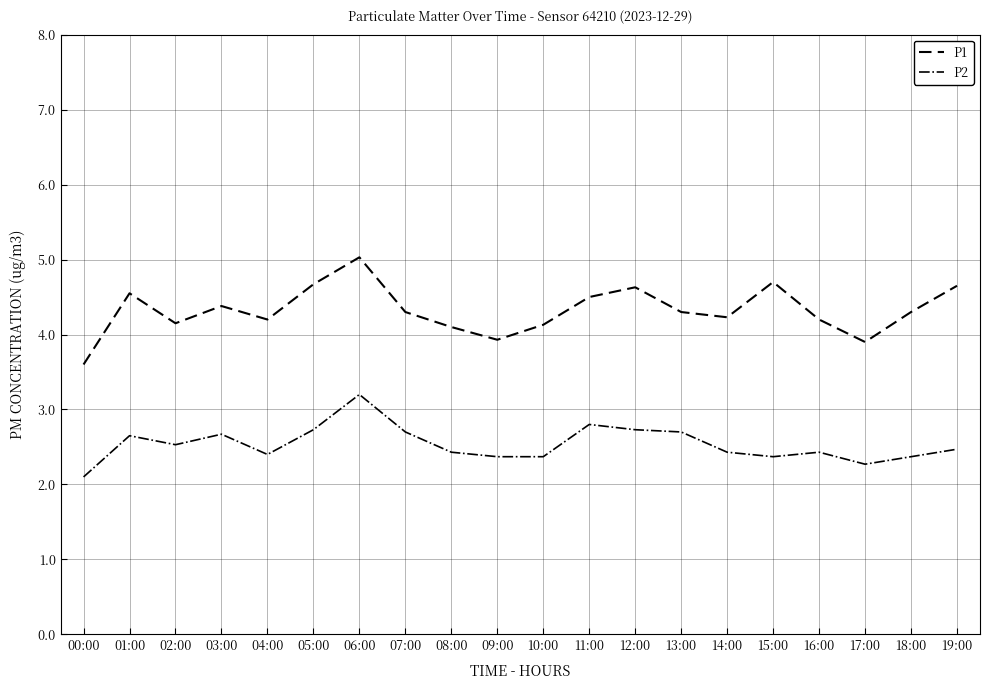

At which category is the sum across all series the highest?

06:00